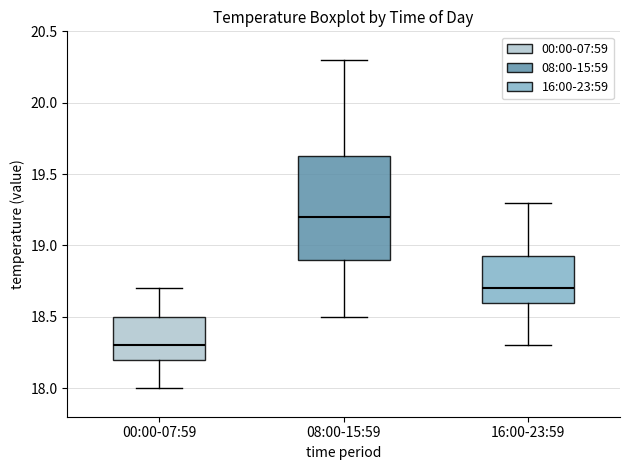

Reading left to right, transcribe this box plot: for each box, give where its median line is, the range the box spans, and where its two whiskers end, as read against the y-axis. The values are not printed on the chart, so give them approximately, as read against the axis.

00:00-07:59: median 18.30, box 18.20 to 18.50, whiskers 18.00 to 18.70
08:00-15:59: median 19.20, box 18.90 to 19.65, whiskers 18.50 to 20.30
16:00-23:59: median 18.70, box 18.60 to 18.95, whiskers 18.30 to 19.30